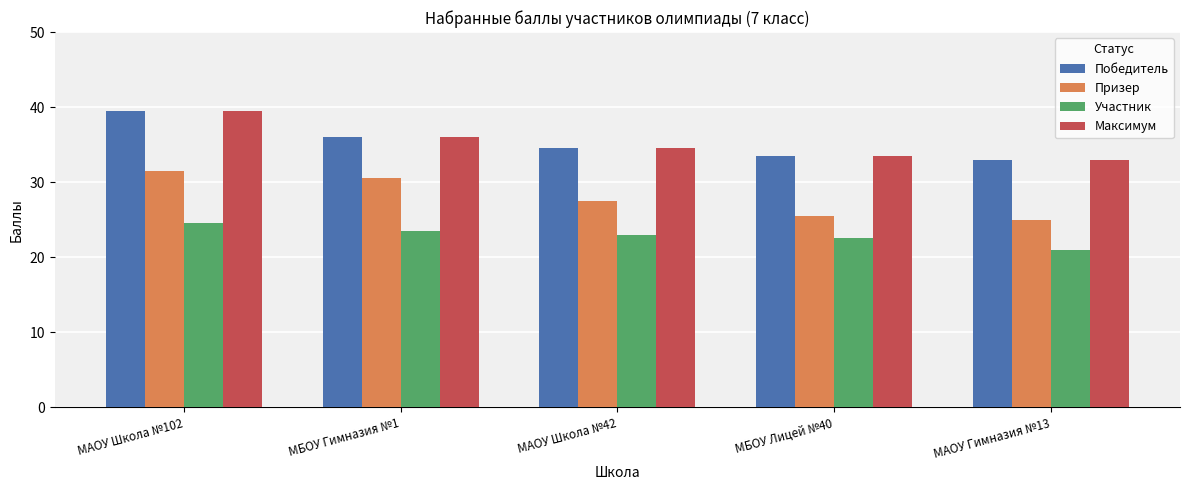

At which category is the sum across all series the highest?

МАОУ Школа №102